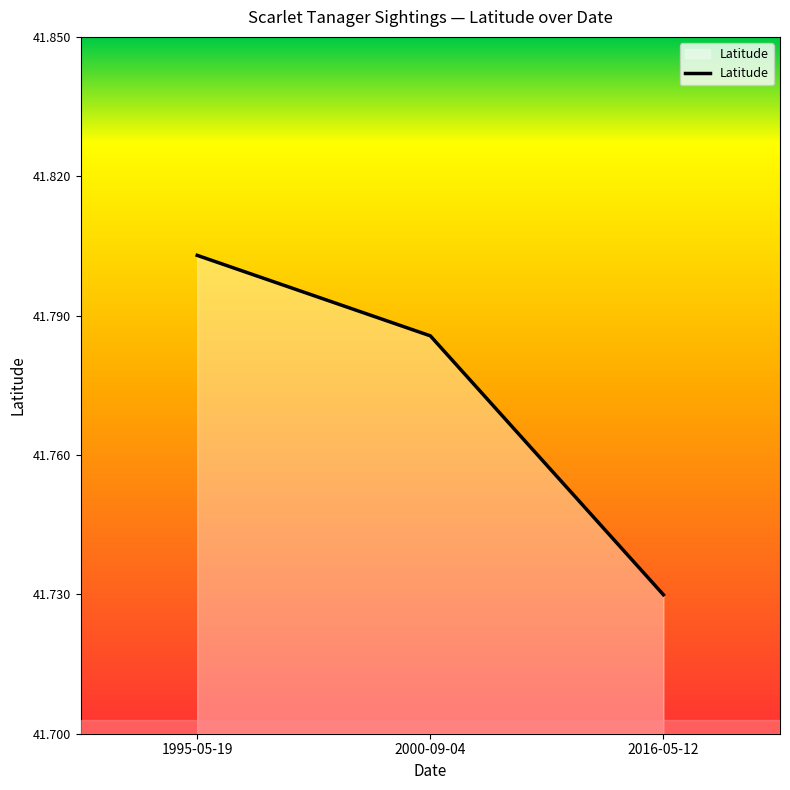

Where is the data nearest to the value 41?

2016-05-12